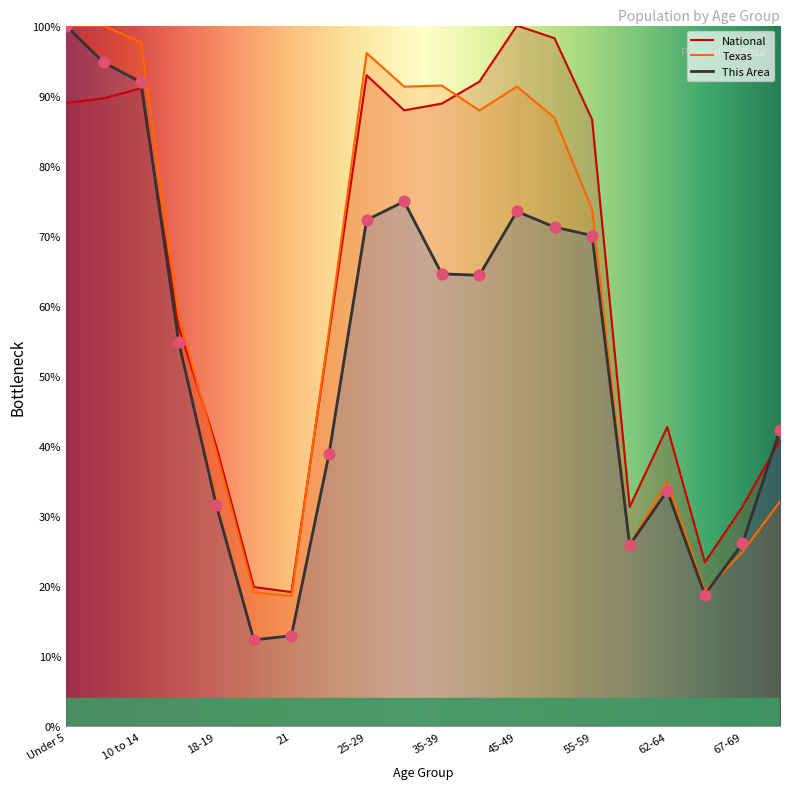

At how many categories does at least one series exceed 63?

10